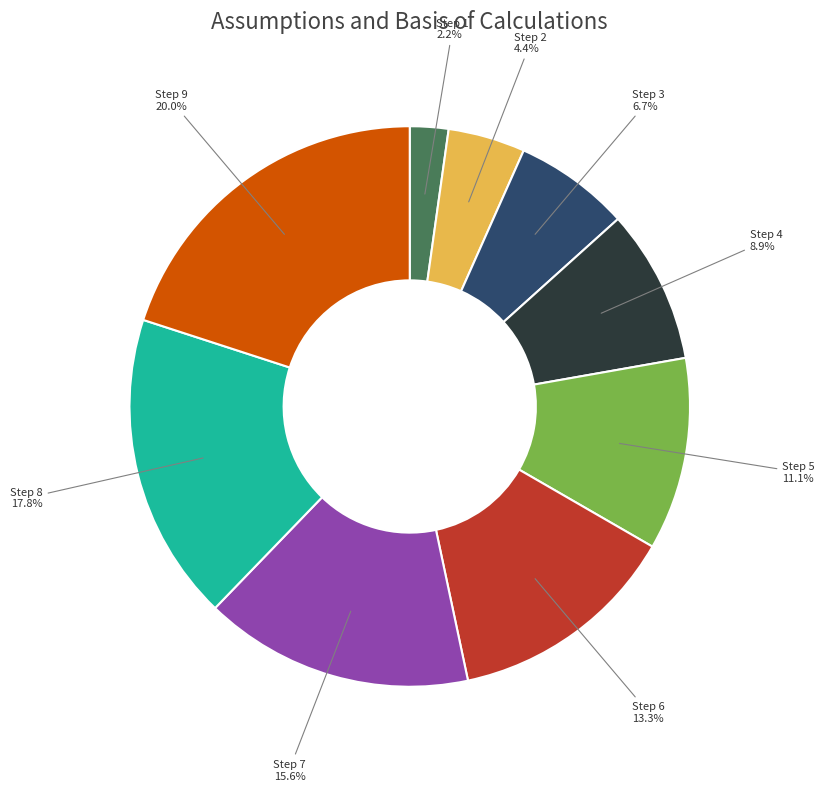

Is there a majority slice in this chart?

No